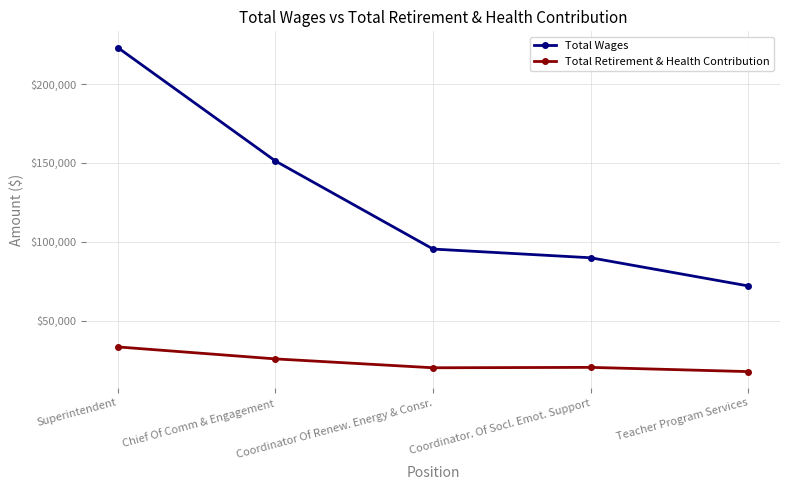

How many lines are shown in the chart?

2